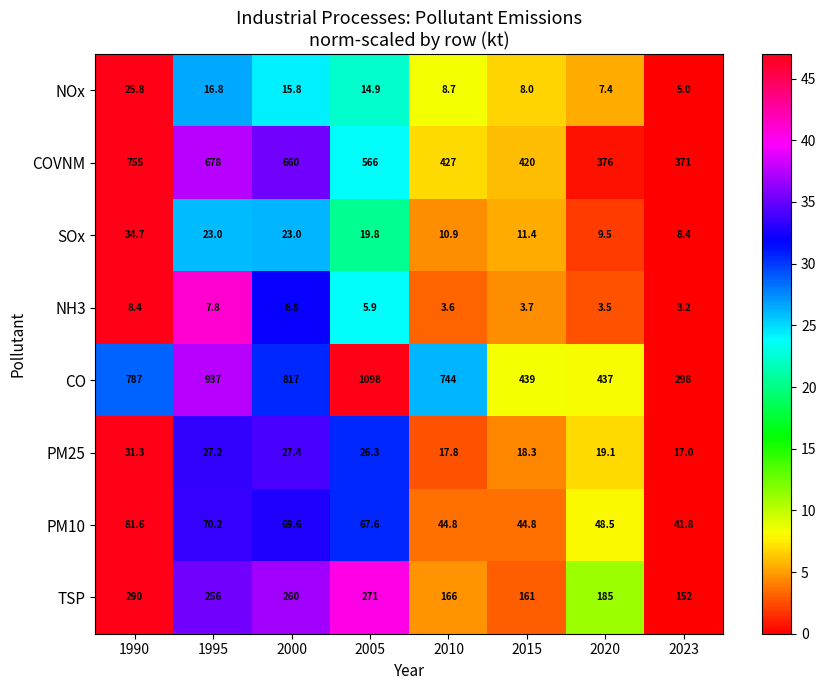

How many distinct data groups are displayed?

8